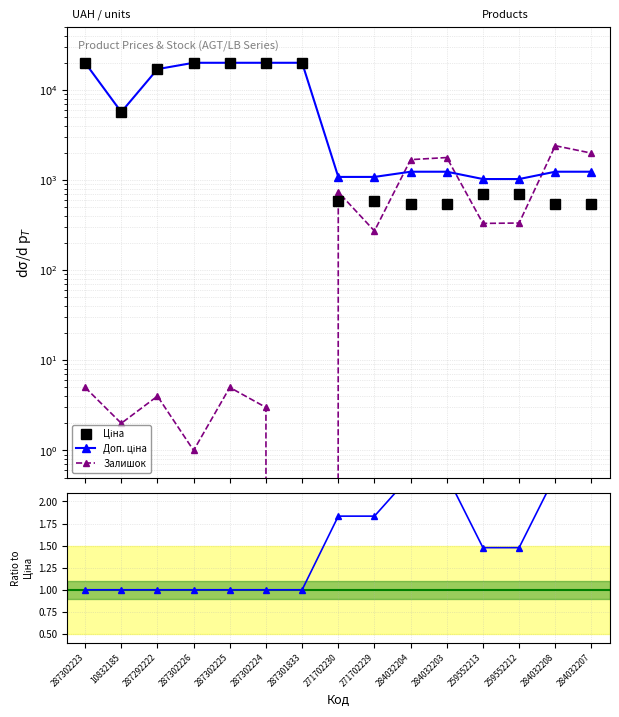

What is the value of the Доп. ціна point at the 10th from the left?

1235.4